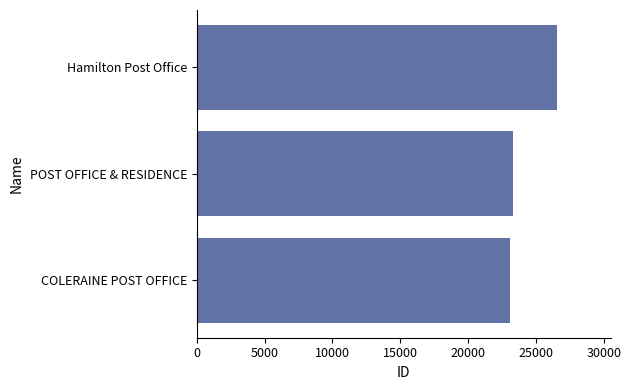

At which category does the chart reach its peak across all series?

Hamilton Post Office